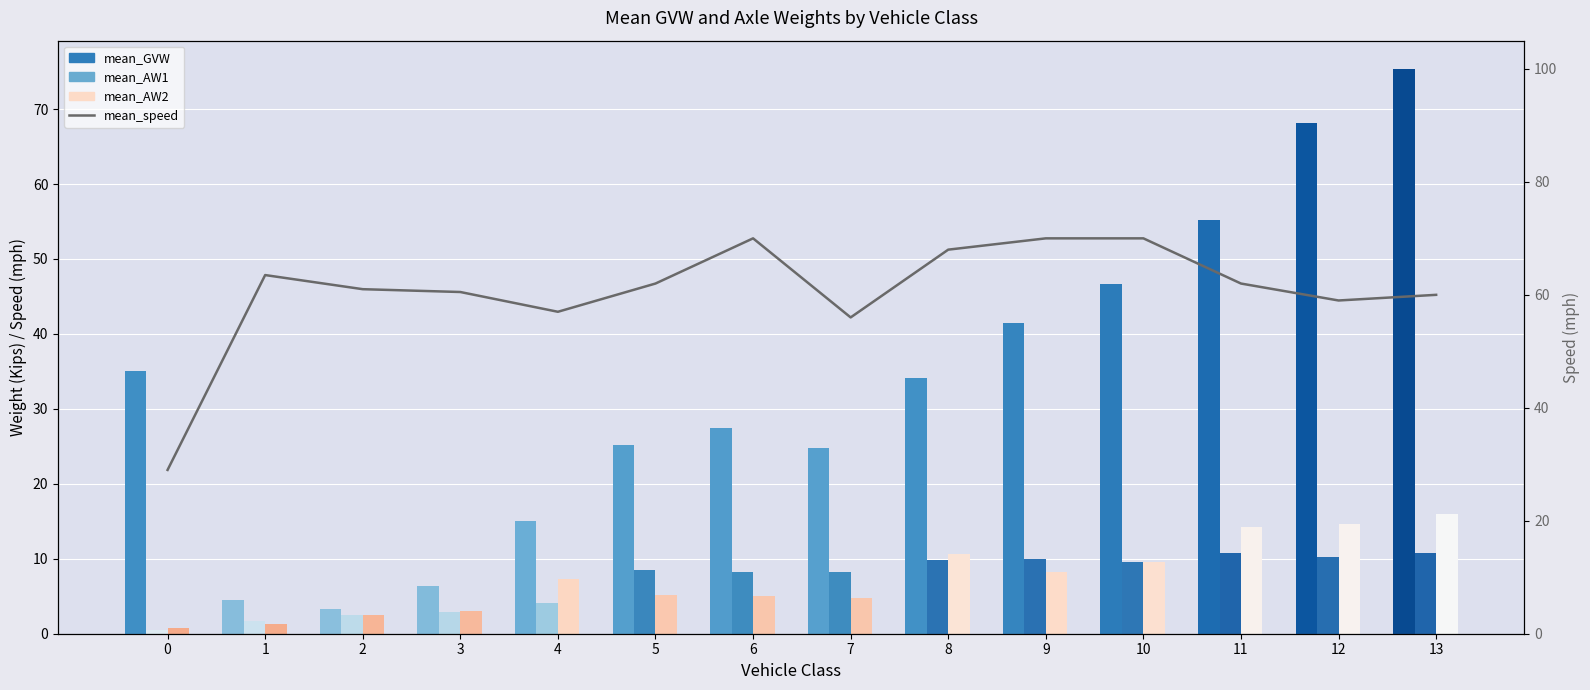

Is it true that mean_AW1 equals 10.8 at 13?

True